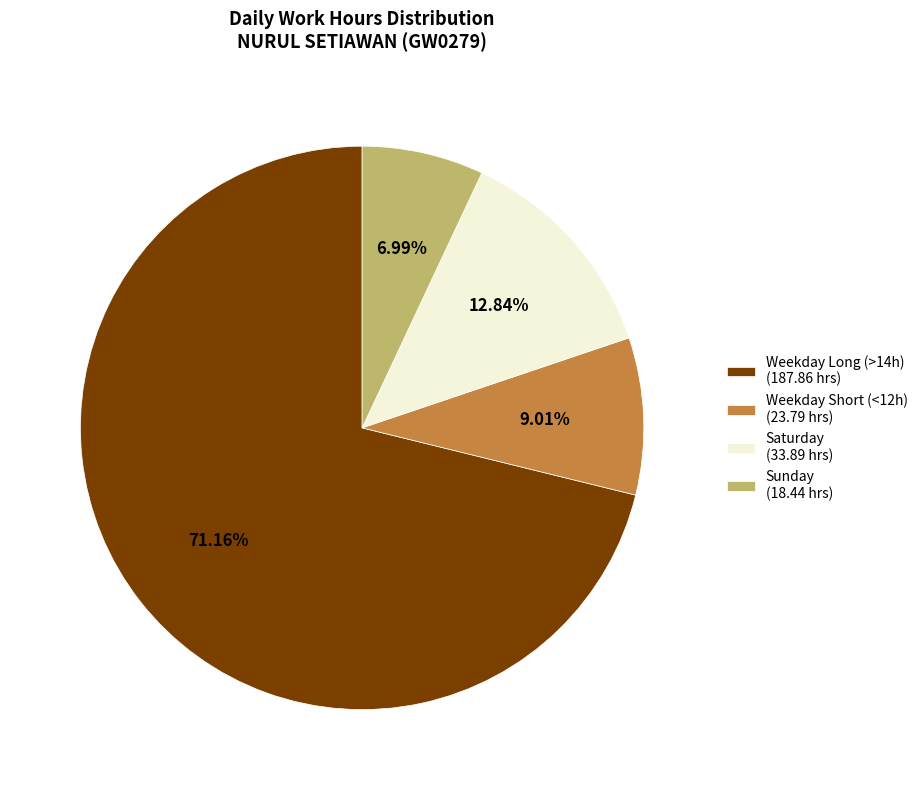

Between Weekday Long (>14h) (187.86 hrs) and Sunday (18.44 hrs), which is larger?

Weekday Long (>14h) (187.86 hrs)